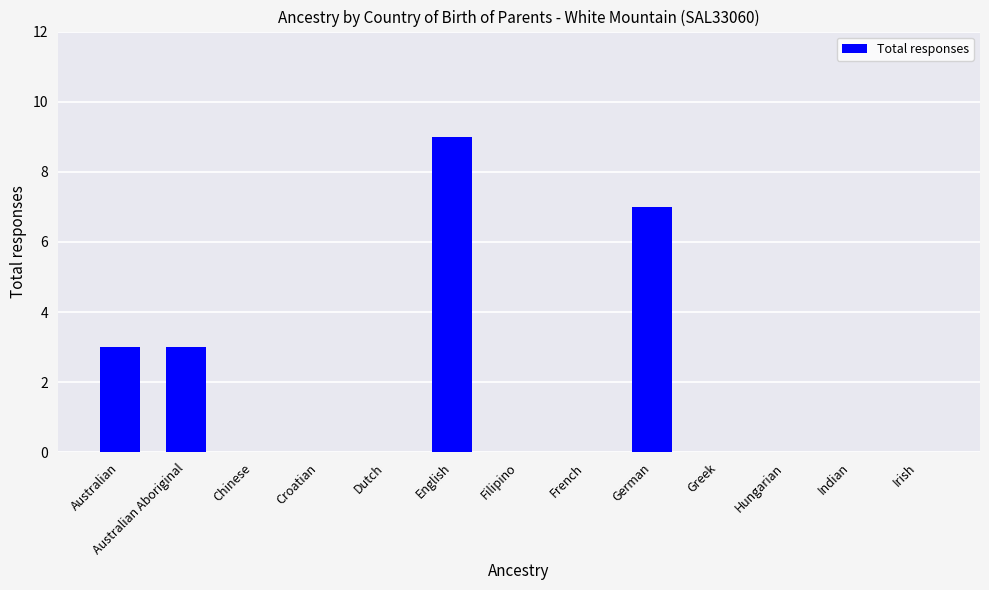

Count the values in the range 0 to 3.

11